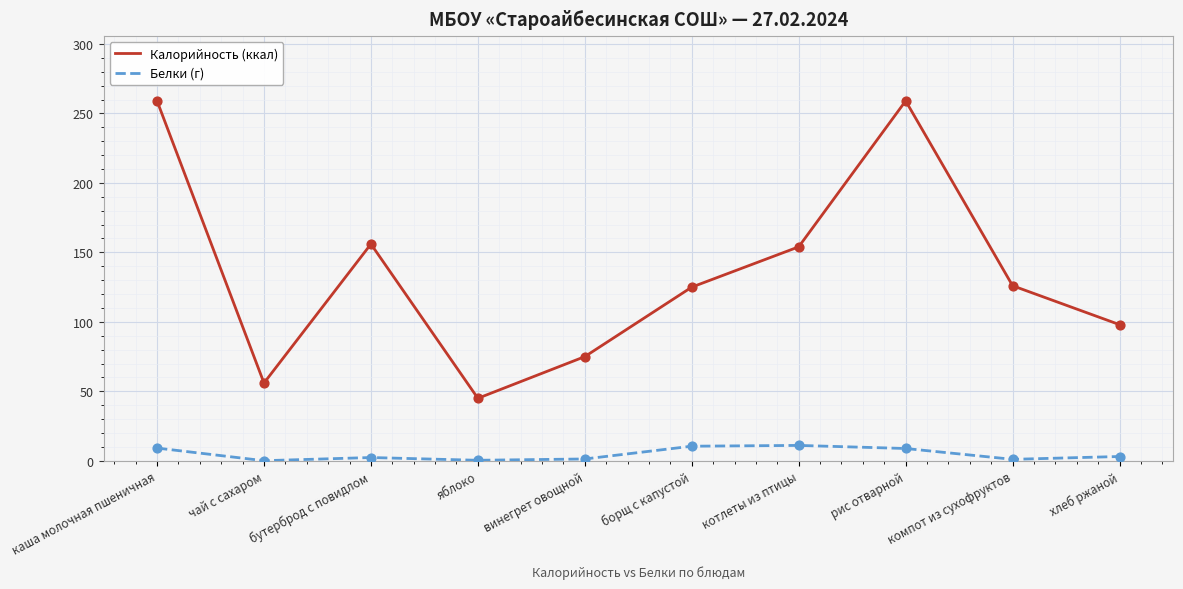

Which series has the largest total across all categories?

Калорийность (ккал)